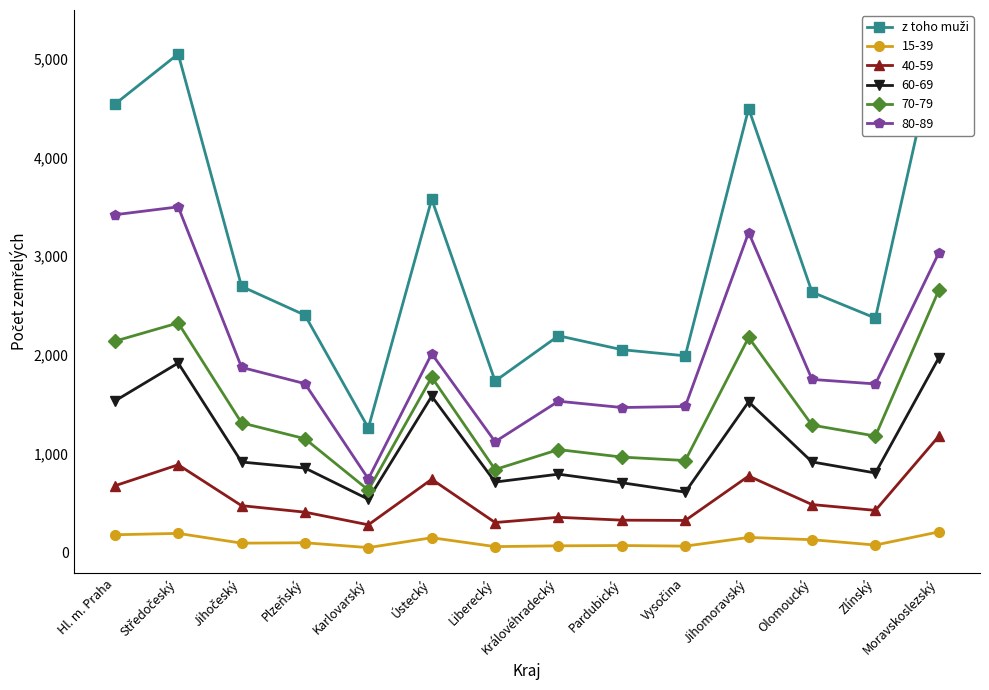

The value at Hl. m. Praha is 6897. True or false?

False